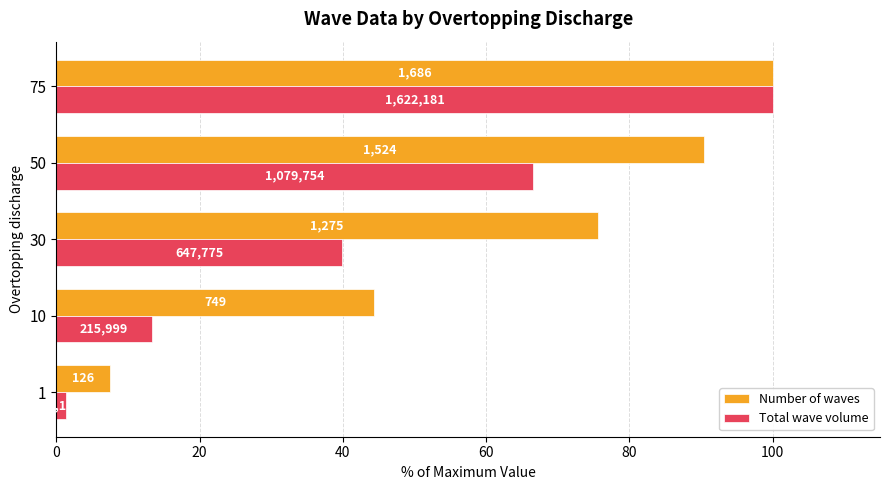

At how many categories does at least one series exceed 98?

1